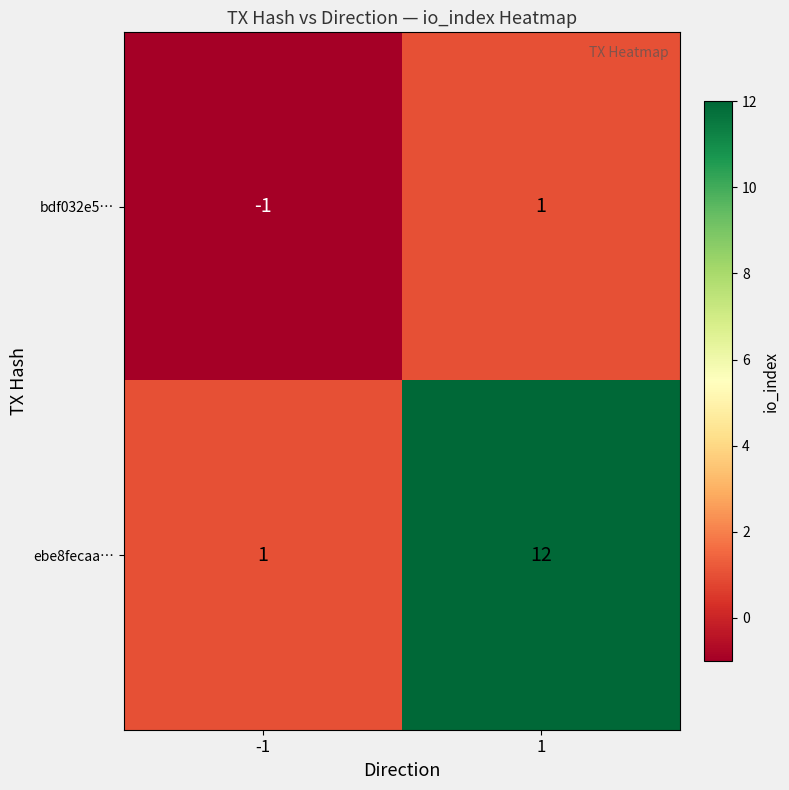

The value of ebe8fecaa… at 1 is 19. True or false?

False